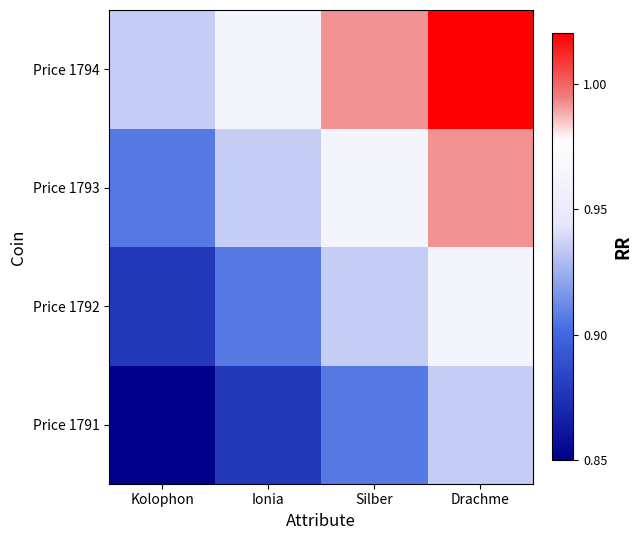

What is the smallest value displayed?

0.8